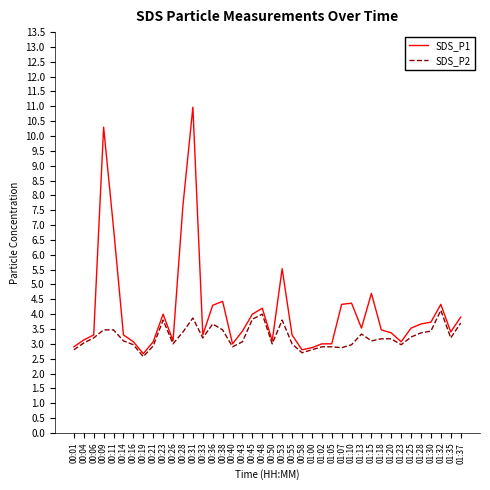

Is the value of SDS_P1 at 00:36 greater than the value of SDS_P2 at 01:05?

Yes